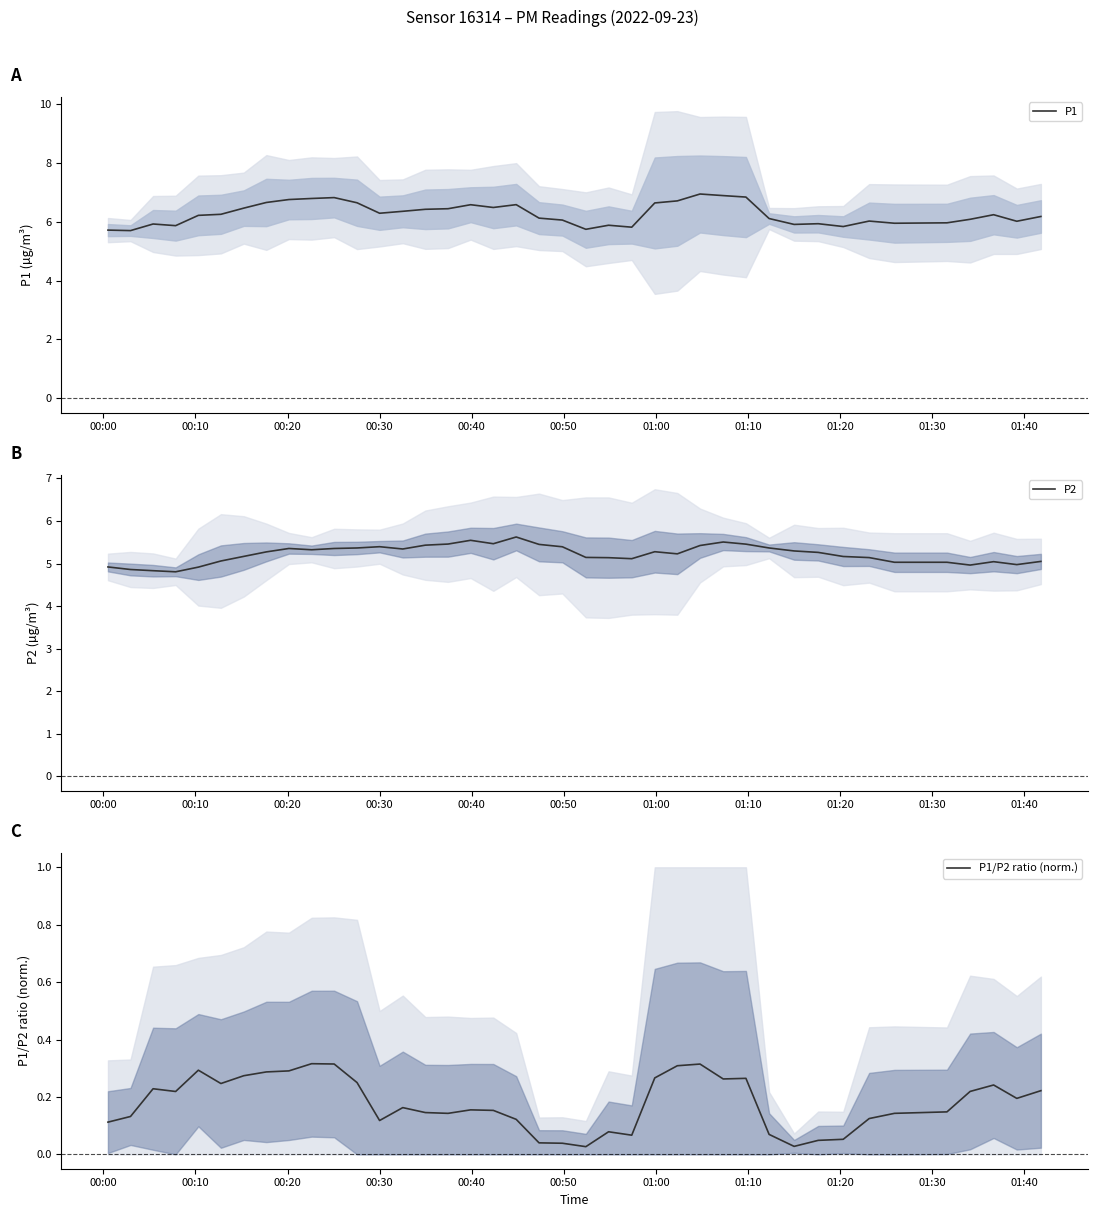

What is the total value across all series at 00:10?

10.7